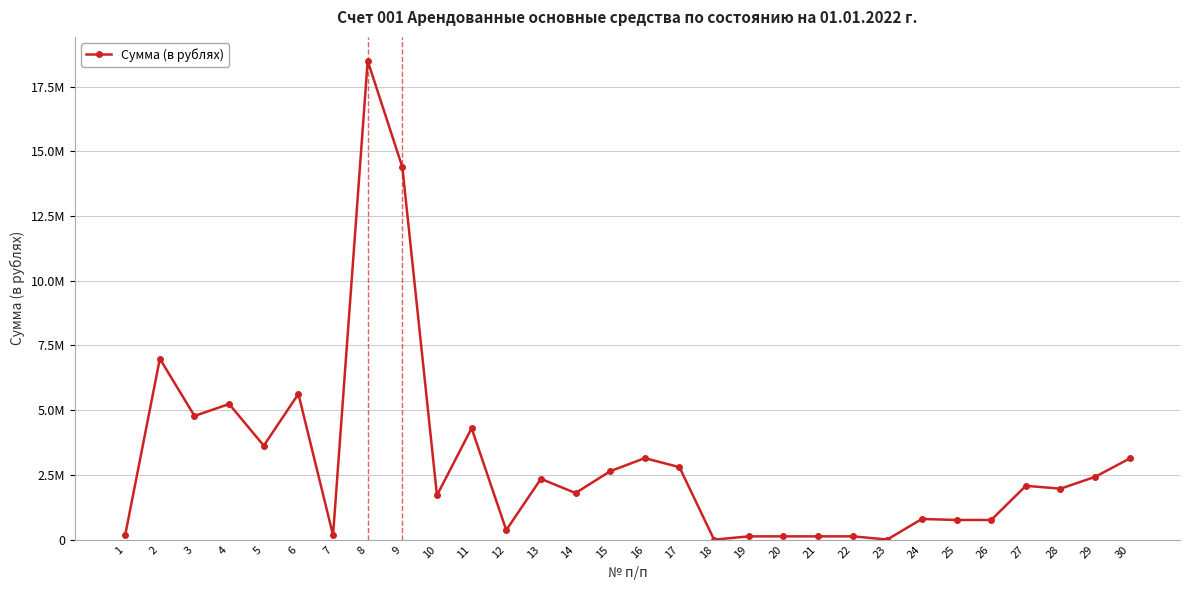

Reading right to left, list all the values displayed in this chart.

3137933.5	2427029.3	1969679.4	2080295.8	760750.0	760750.0	800000.0	6188.8	128000.0	128000.0	128000.0	128000.0	348.6	2800000.0	3150000.0	2643816.4	1800000.0	2350000.0	369000.0	4305249.0	1712841.0	14392000.0	18494522.6	172214.7	5629077.4	3630330.0	5239836.0	4779020.2	6988708.2	181250.0